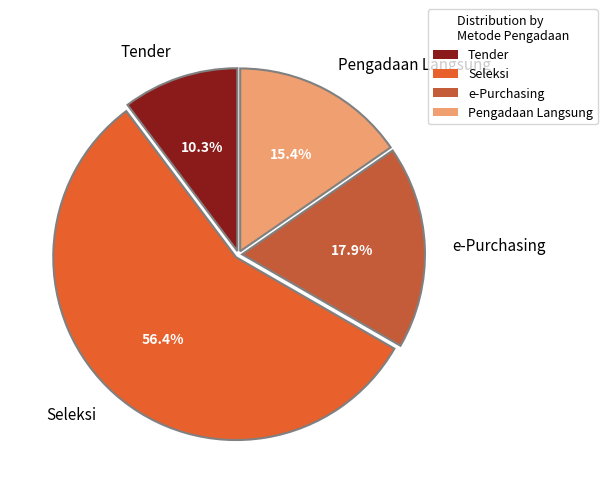

Do Tender and e-Purchasing together represent more than half of the pie?

No